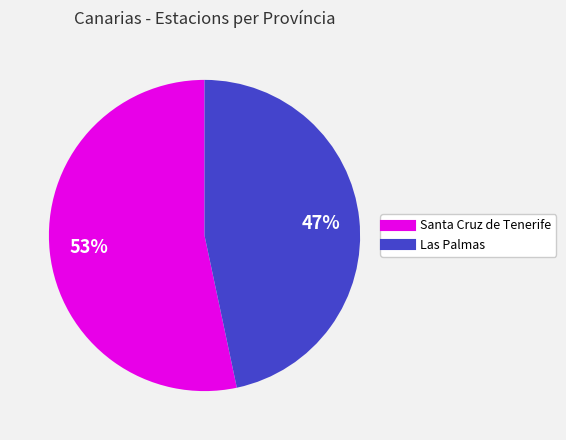

Do Santa Cruz de Tenerife and Las Palmas together represent more than half of the pie?

Yes